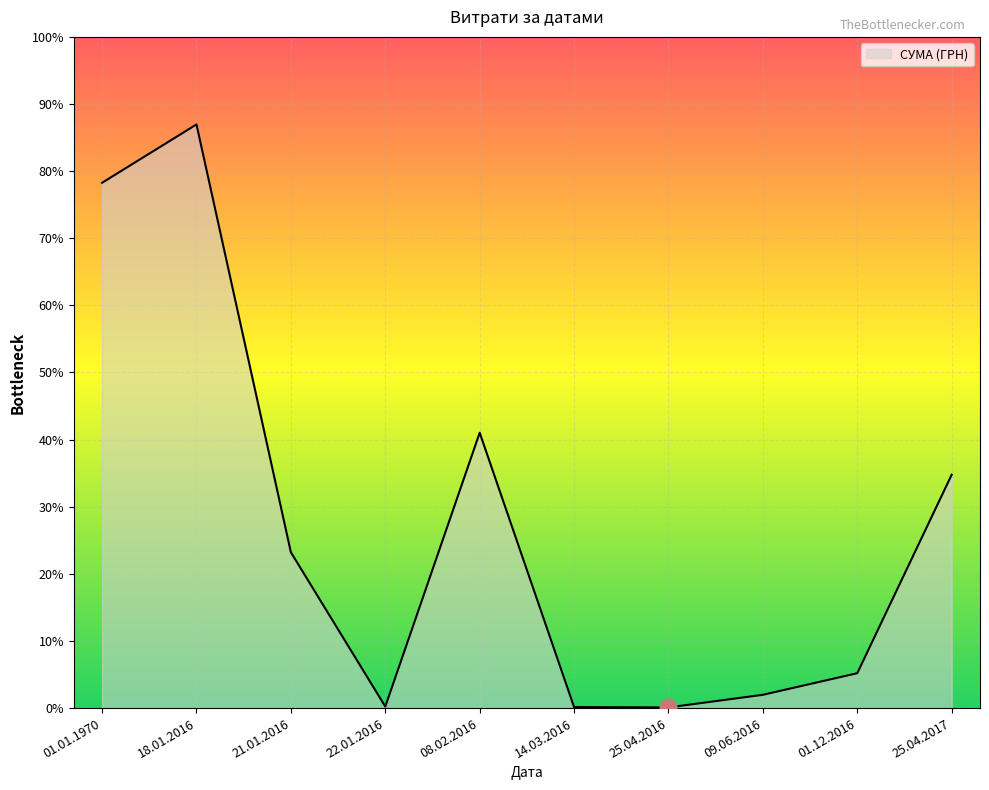

Does the chart display data point markers on the line(s)?

No